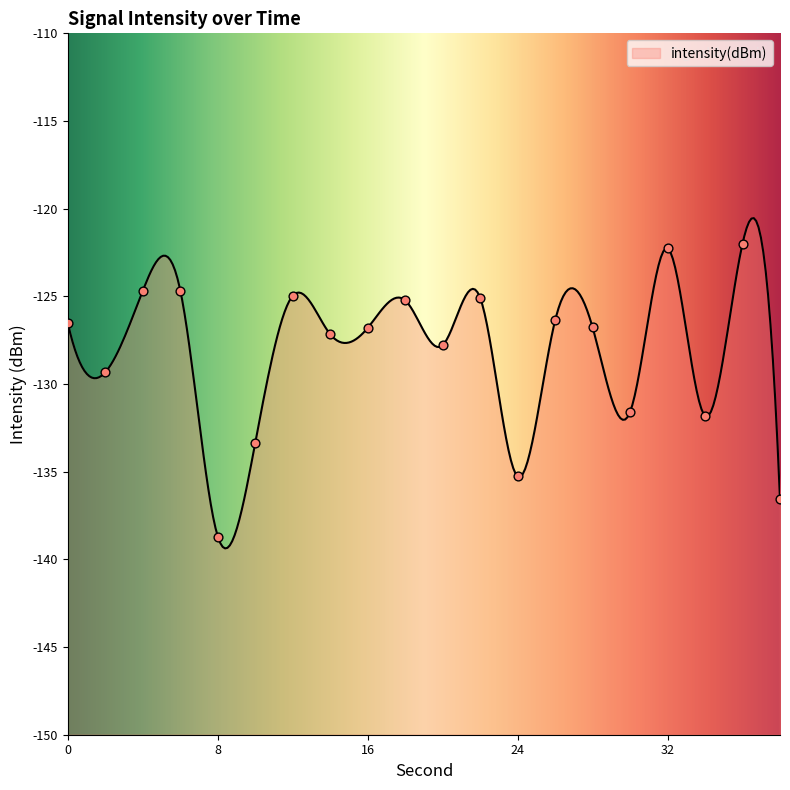

What is the change in value from 8 to 36?

+16.7